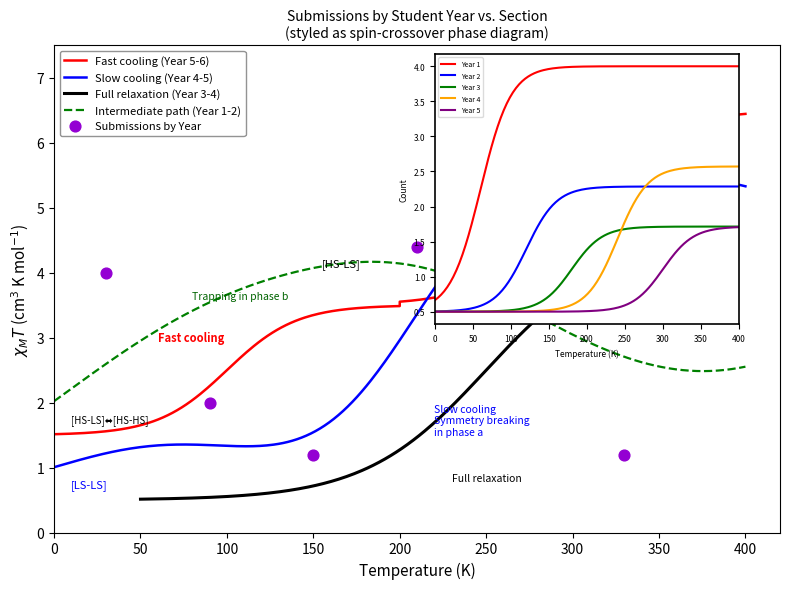

Is the value of Slow cooling at 5 greater than the value of Fast cooling at 5?

No